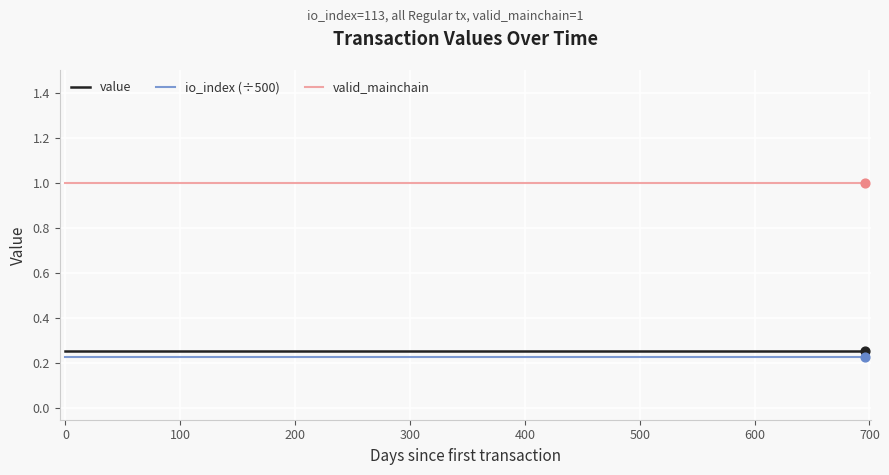

Which series has the largest total across all categories?

valid_mainchain